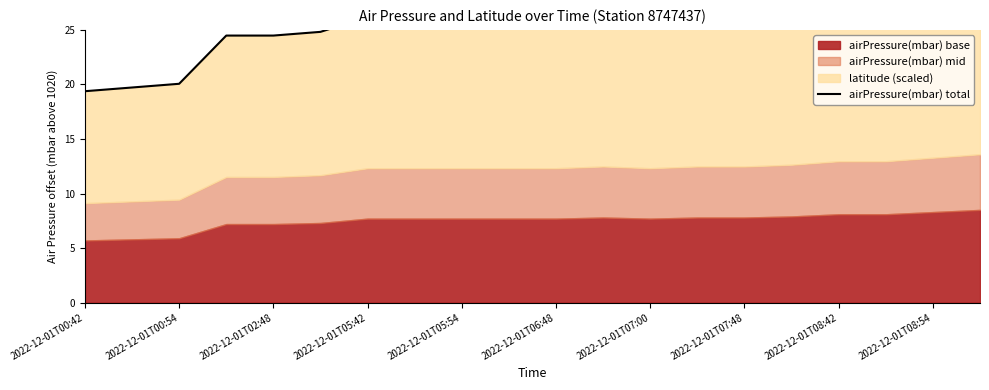

Reading right to left, list all the values displayed in this chart.

28.9	28.2	27.5	27.5	26.9	26.5	26.5	26.2	26.5	26.2	26.2	26.2	26.2	26.2	24.8	24.5	24.5	20.1	19.7	19.4